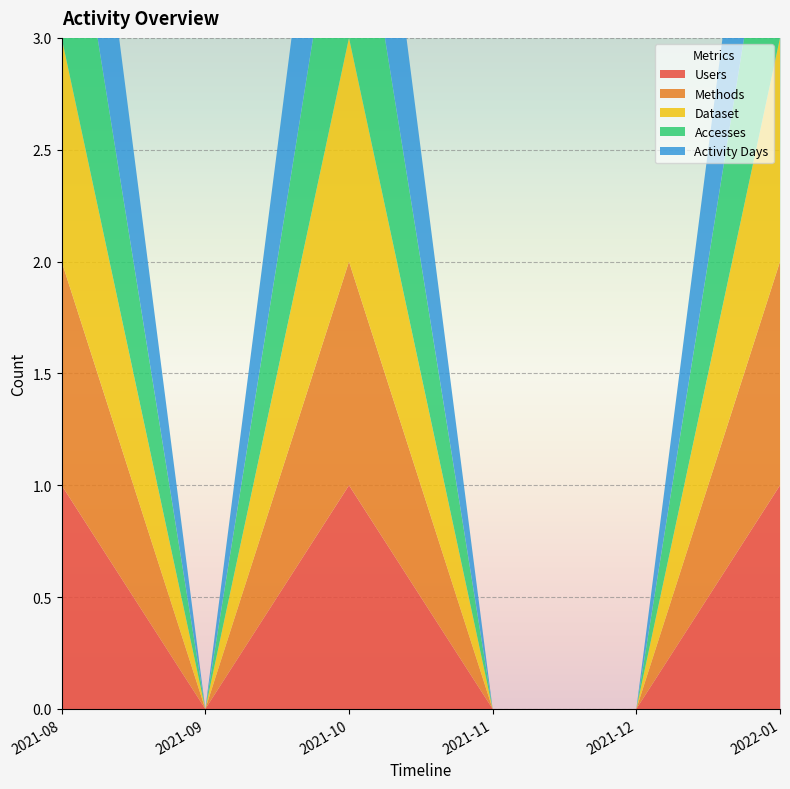

Reading left to right, extract all data points from this chart.

Users: 2021-08=1	2021-09=0	2021-10=1	2021-11=0	2021-12=0	2022-01=1
Methods: 2021-08=1	2021-09=0	2021-10=1	2021-11=0	2021-12=0	2022-01=1
Dataset: 2021-08=1	2021-09=0	2021-10=1	2021-11=0	2021-12=0	2022-01=1
Accesses: 2021-08=1	2021-09=0	2021-10=1	2021-11=0	2021-12=0	2022-01=1
Activity Days: 2021-08=1	2021-09=0	2021-10=1	2021-11=0	2021-12=0	2022-01=1